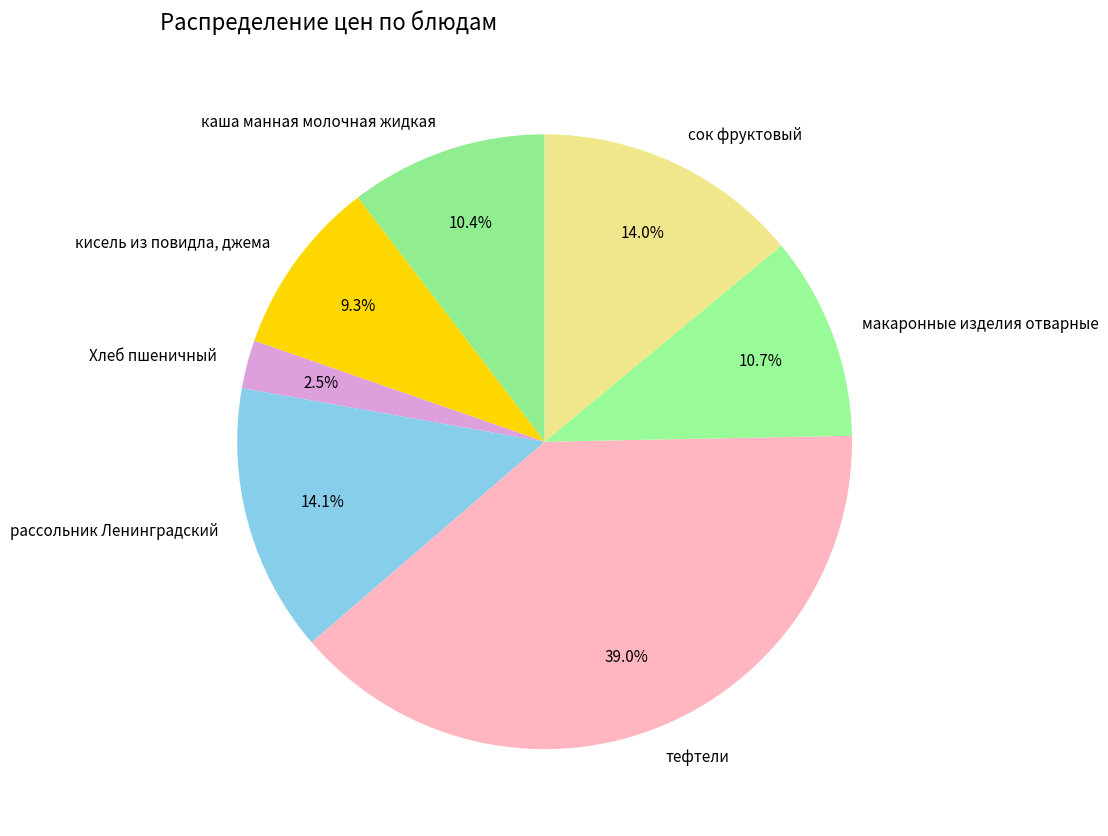

How many segments does this pie chart have?

7